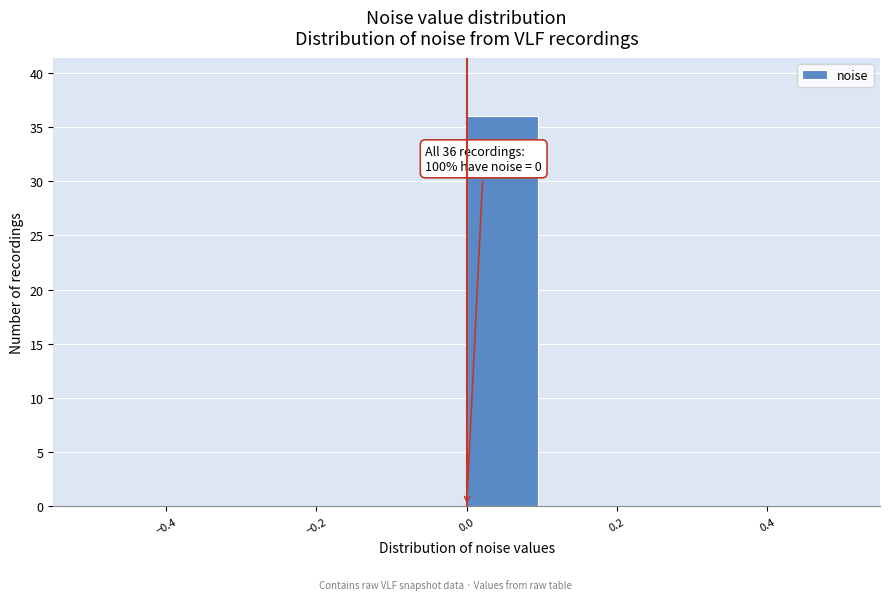

Over which range of the x-axis is the bar tallest?

0.0 to 0.1